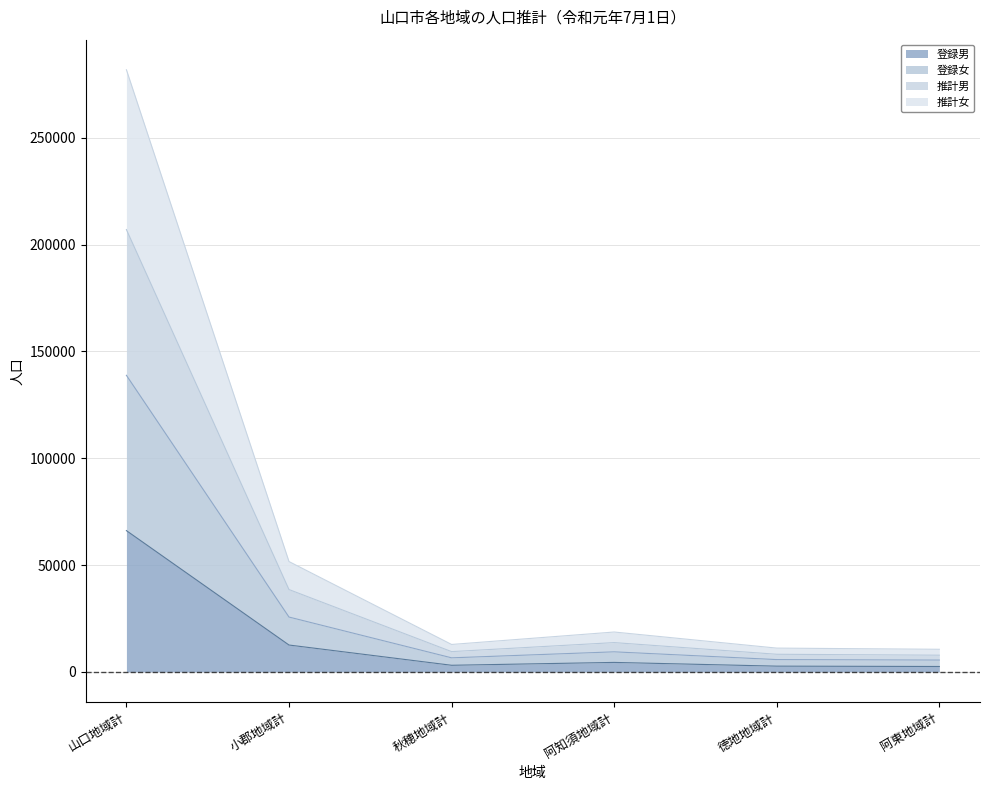

The value of 登録男 at 小郡地域計 is 12556. True or false?

True